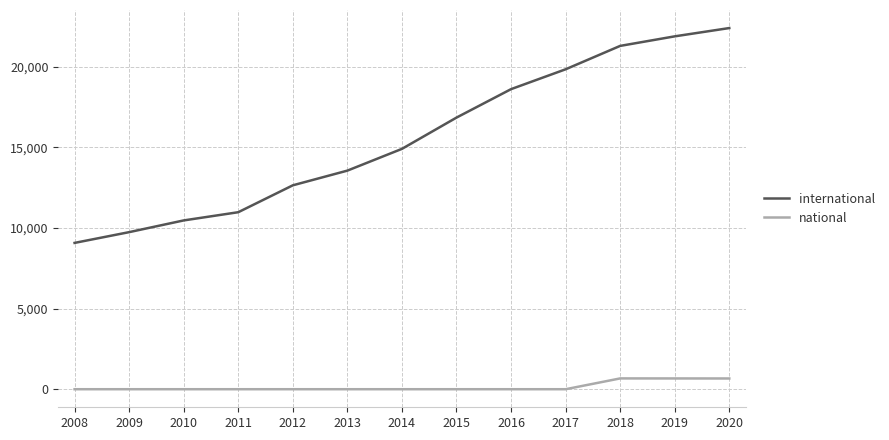

What is the difference between the maximum and minimum values in the international series?

13322